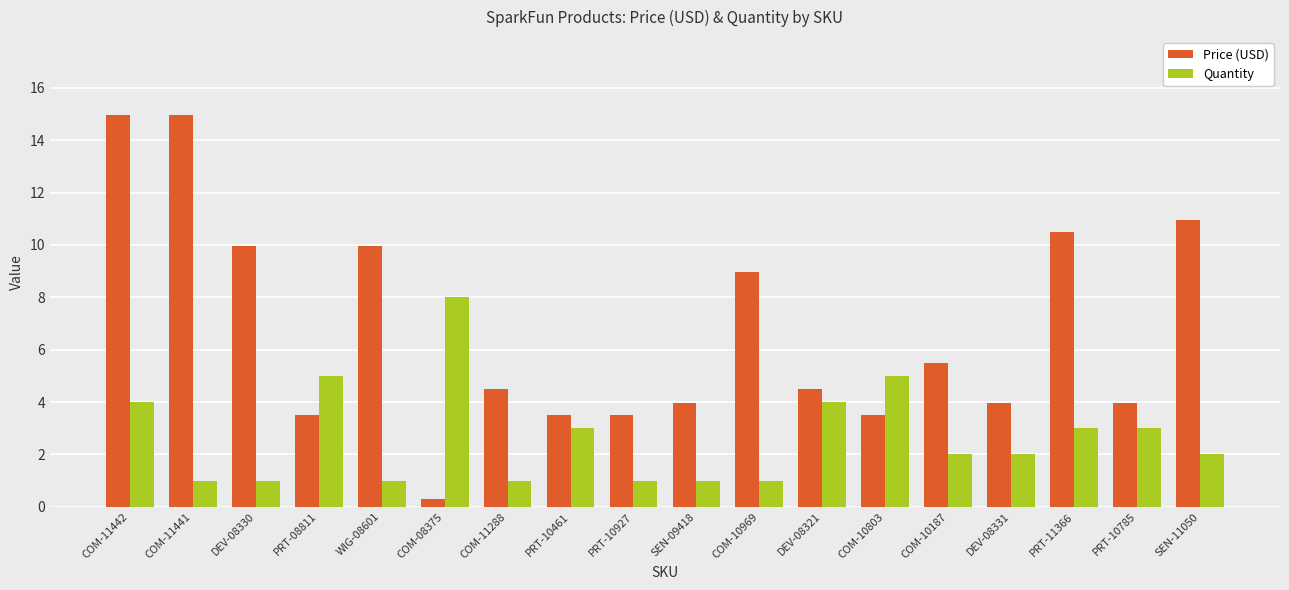

True or false: Price (USD) has a value of 3.5 at PRT-08811.

True